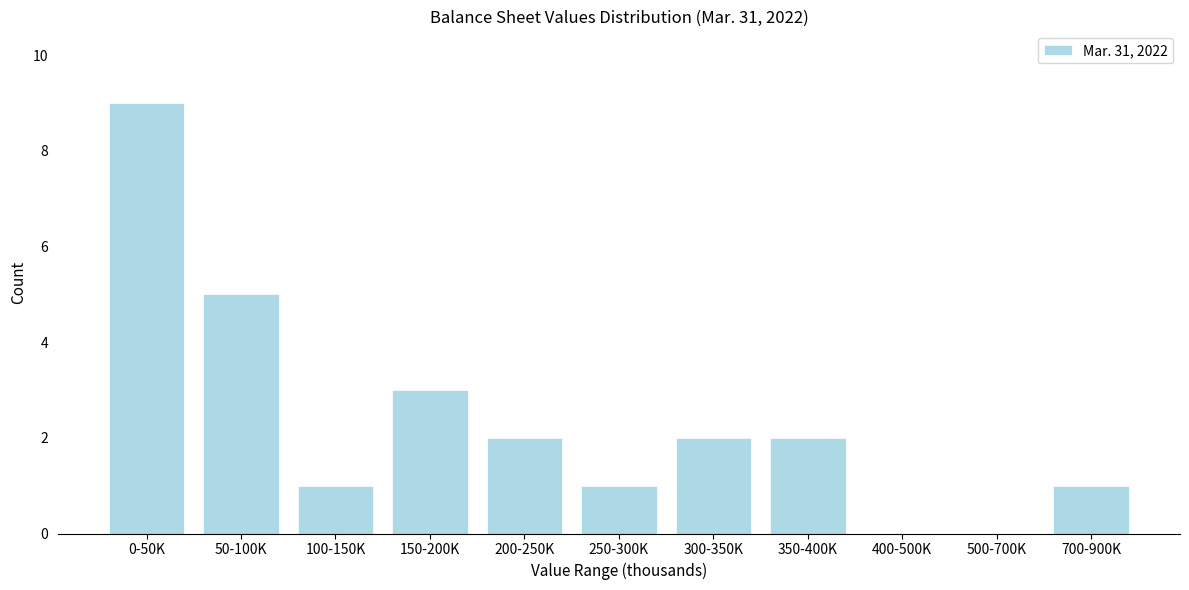

Reading left to right, transcribe all the data shown in this chart.

0-50K=9	50-100K=5	100-150K=1	150-200K=3	200-250K=2	250-300K=1	300-350K=2	350-400K=2	400-500K=0	500-700K=0	700-900K=1